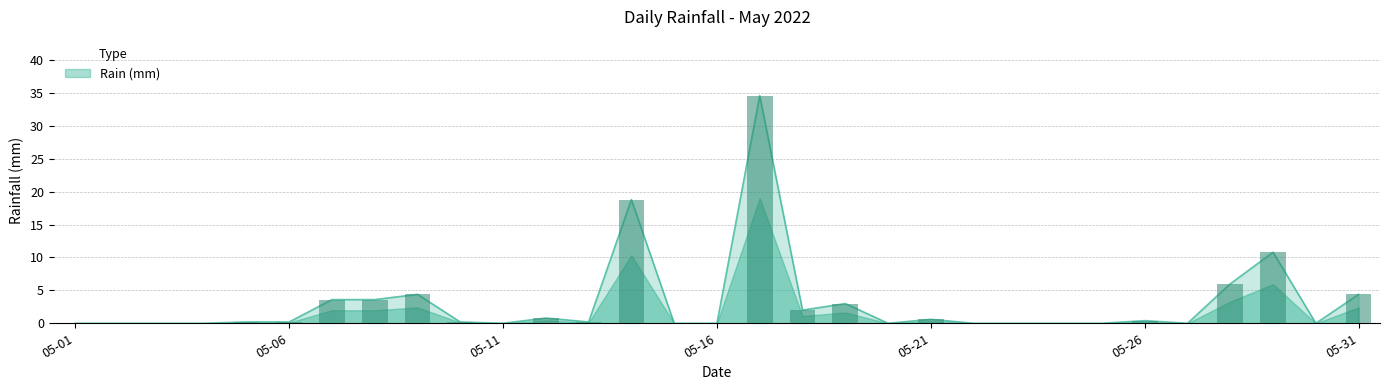

Rank the categories by value from lowest to highest.

2022-05-01, 2022-05-02, 2022-05-03, 2022-05-04, 2022-05-11, 2022-05-15, 2022-05-16, 2022-05-20, 2022-05-22, 2022-05-23, 2022-05-24, 2022-05-25, 2022-05-27, 2022-05-30, 2022-05-05, 2022-05-06, 2022-05-10, 2022-05-13, 2022-05-26, 2022-05-21, 2022-05-12, 2022-05-18, 2022-05-19, 2022-05-07, 2022-05-08, 2022-05-09, 2022-05-31, 2022-05-28, 2022-05-29, 2022-05-14, 2022-05-17